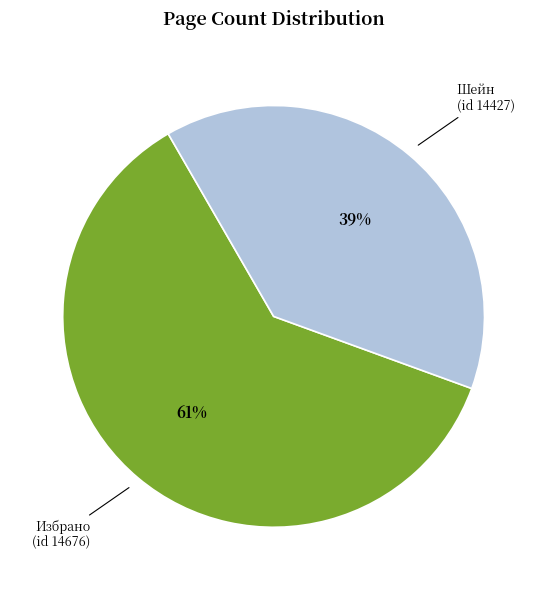

To the nearest percent, what is the average slice percentage?

50%